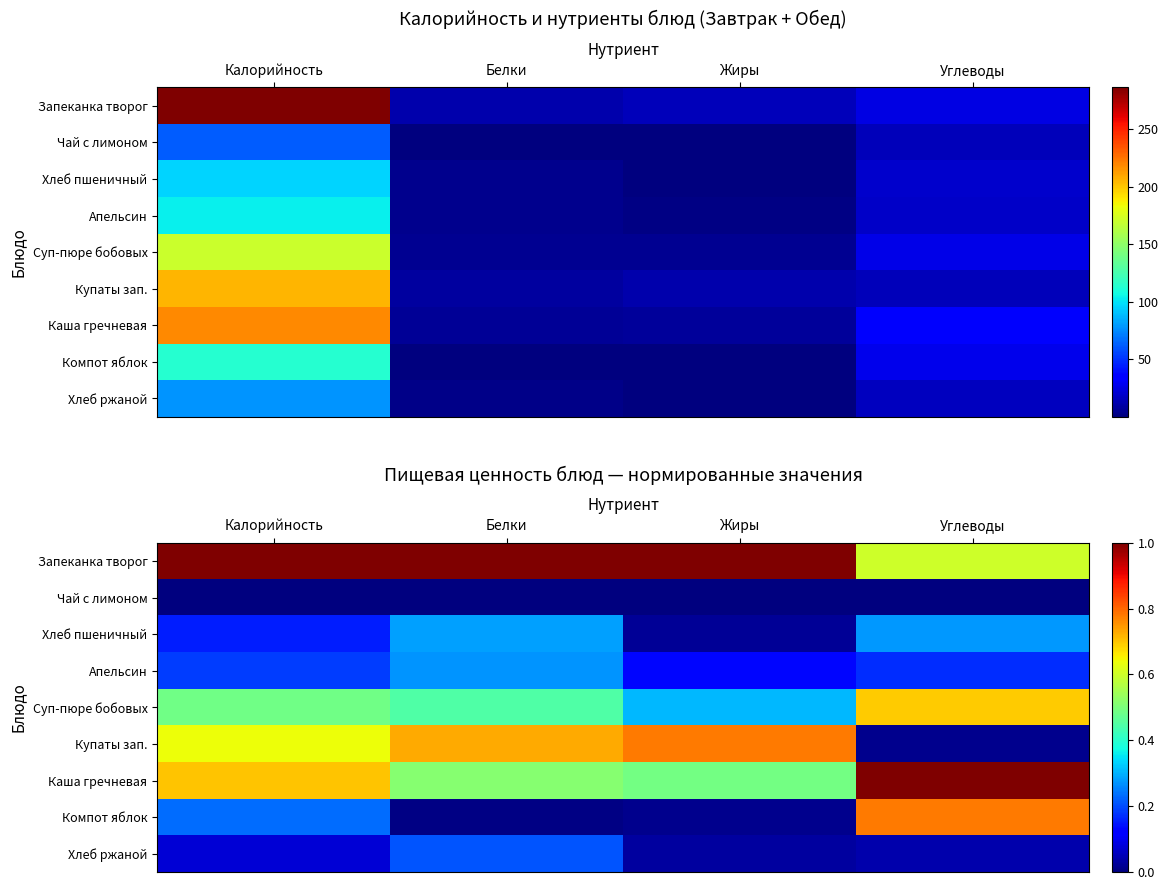

What is the difference between the maximum and minimum values in the Компот яблок series?

0.8